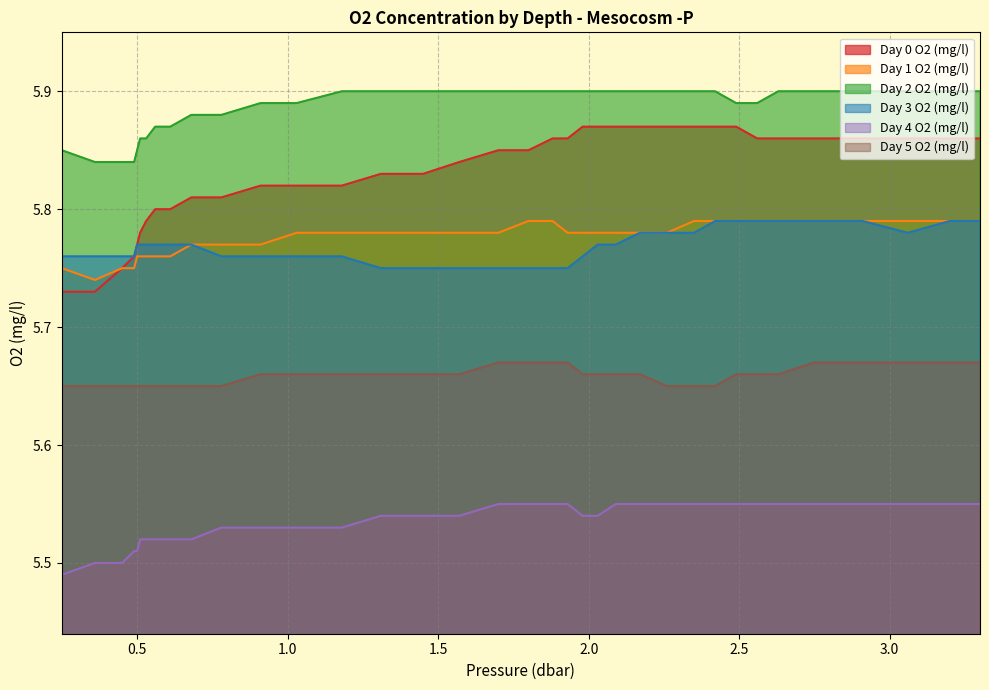

Where is Day 0 O2 (mg/l) nearest to the value 5?

0.25